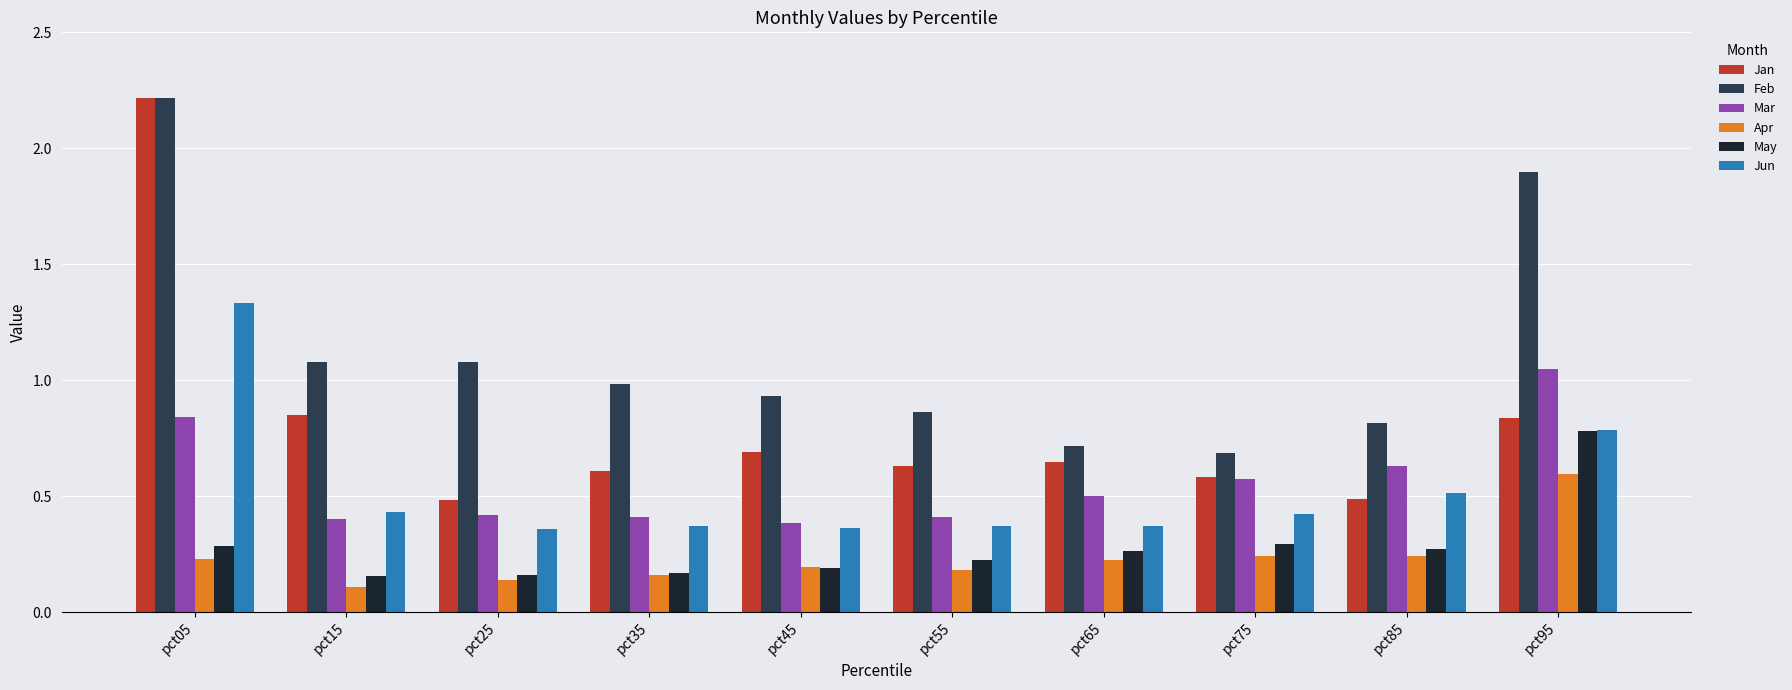

Which series has the largest total across all categories?

Feb